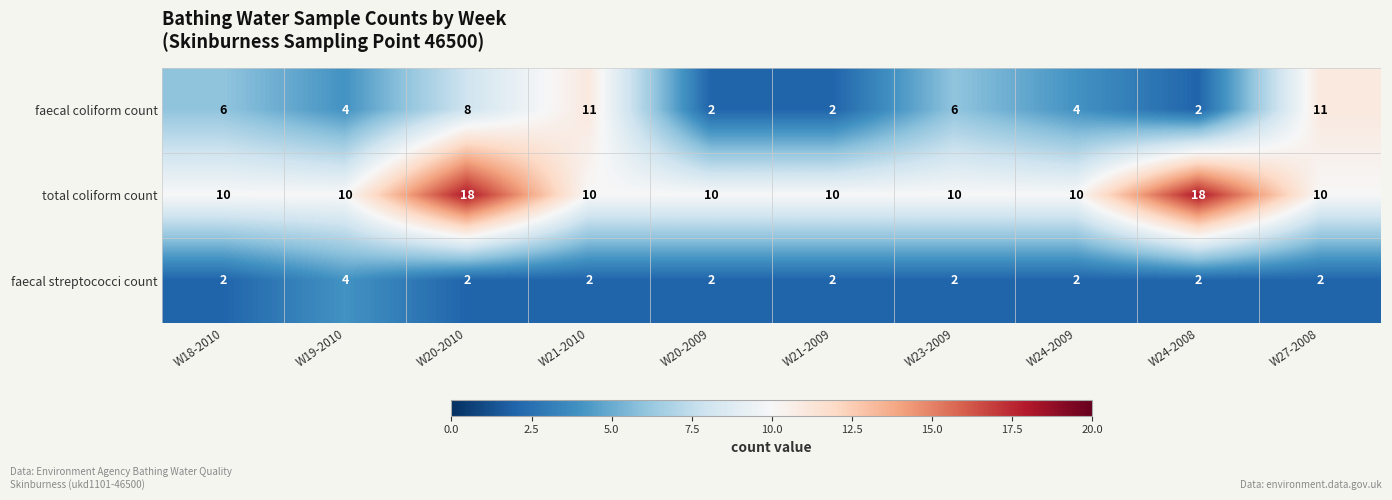

Reading left to right, transcribe all the data shown in this chart.

faecal coliform count: 6	4	8	11	2	2	6	4	2	11
total coliform count: 10	10	18	10	10	10	10	10	18	10
faecal streptococci count: 2	4	2	2	2	2	2	2	2	2